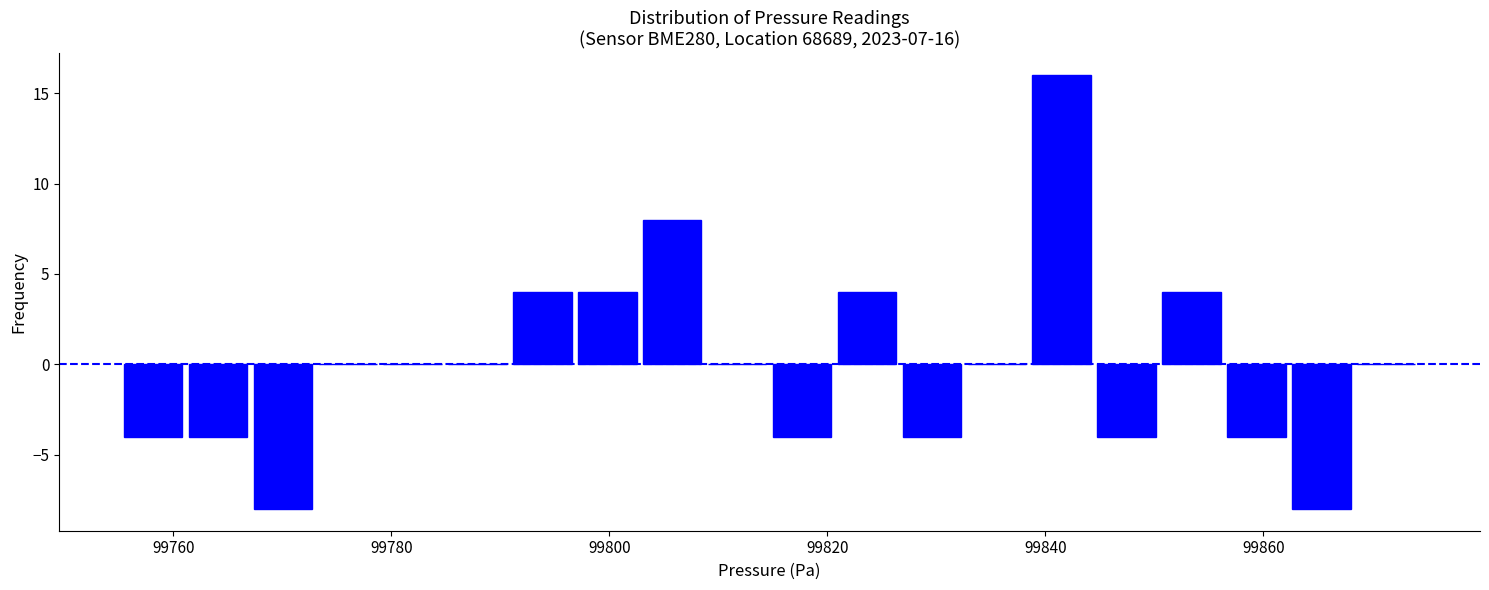

Around what value on the x-axis is the tallest bar? Give the approximate position of its centre, as read against the axis.

99842